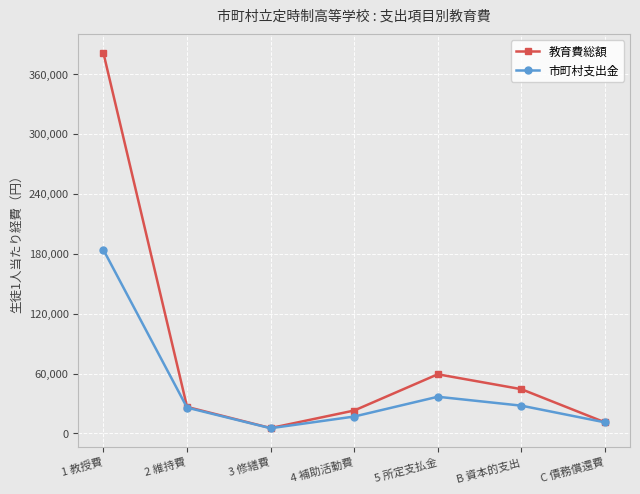

True or false: 教育費総額 has more than 1 interior local peaks.

False